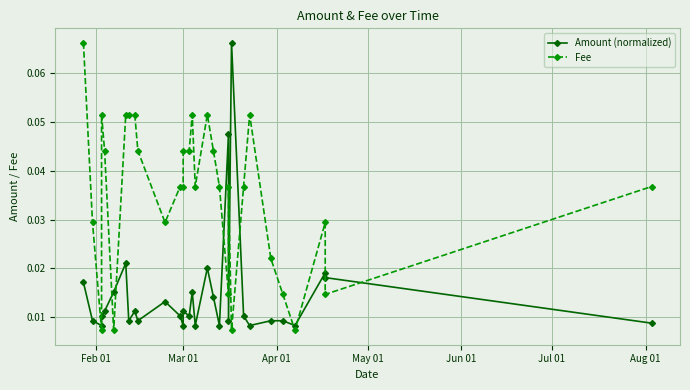

After their last crossing, which series has the higher values: Amount (normalized) or Fee?

Fee